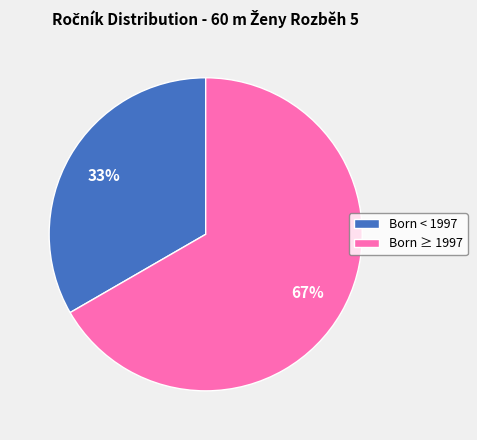

Which slice is the smallest?

Born < 1997